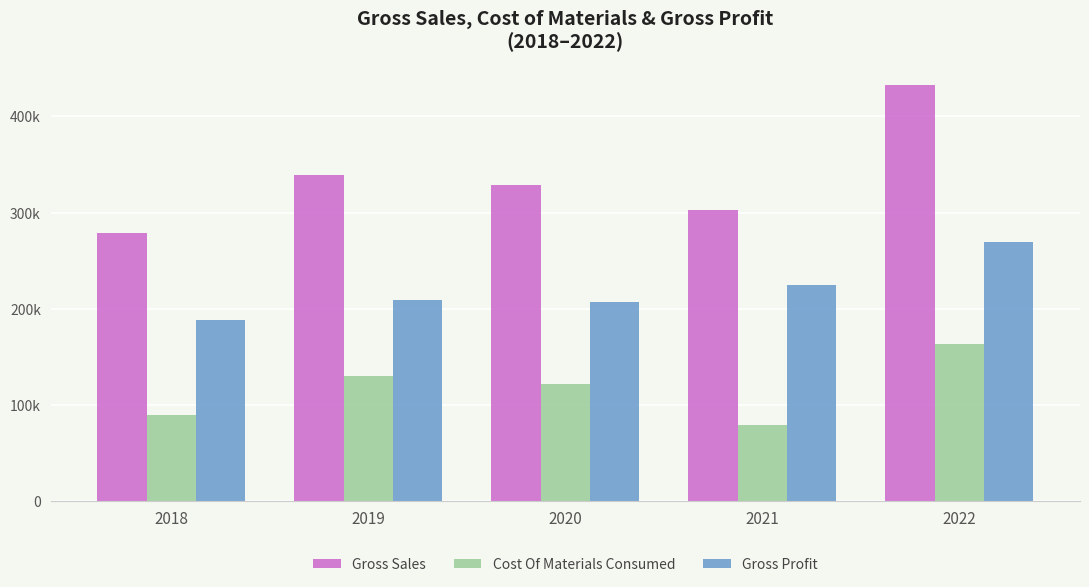

What is the difference between the maximum and minimum values in the Cost Of Materials Consumed series?

84763.2